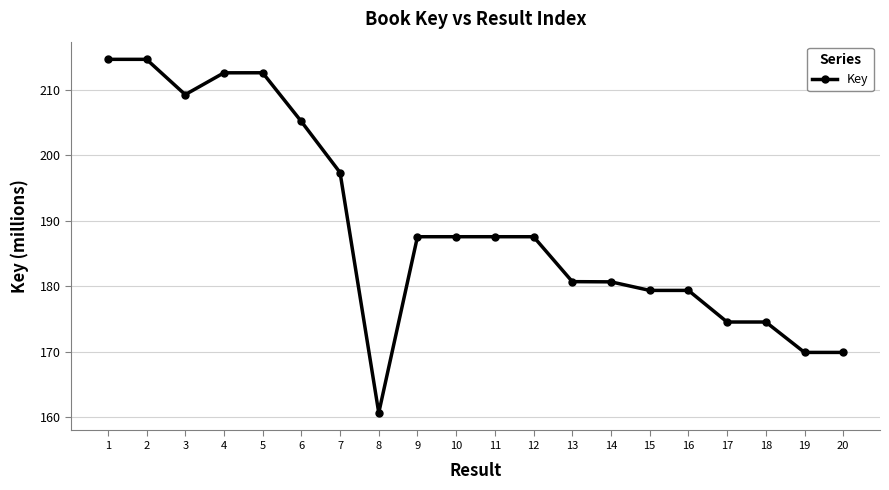

How many lines are shown in the chart?

1